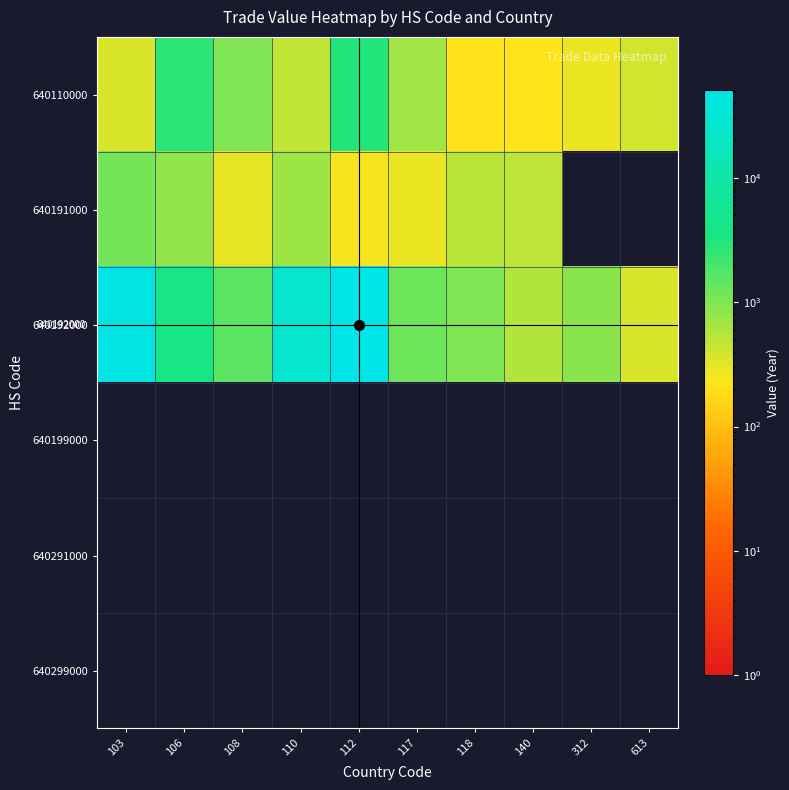

How many data points does each series have?

10